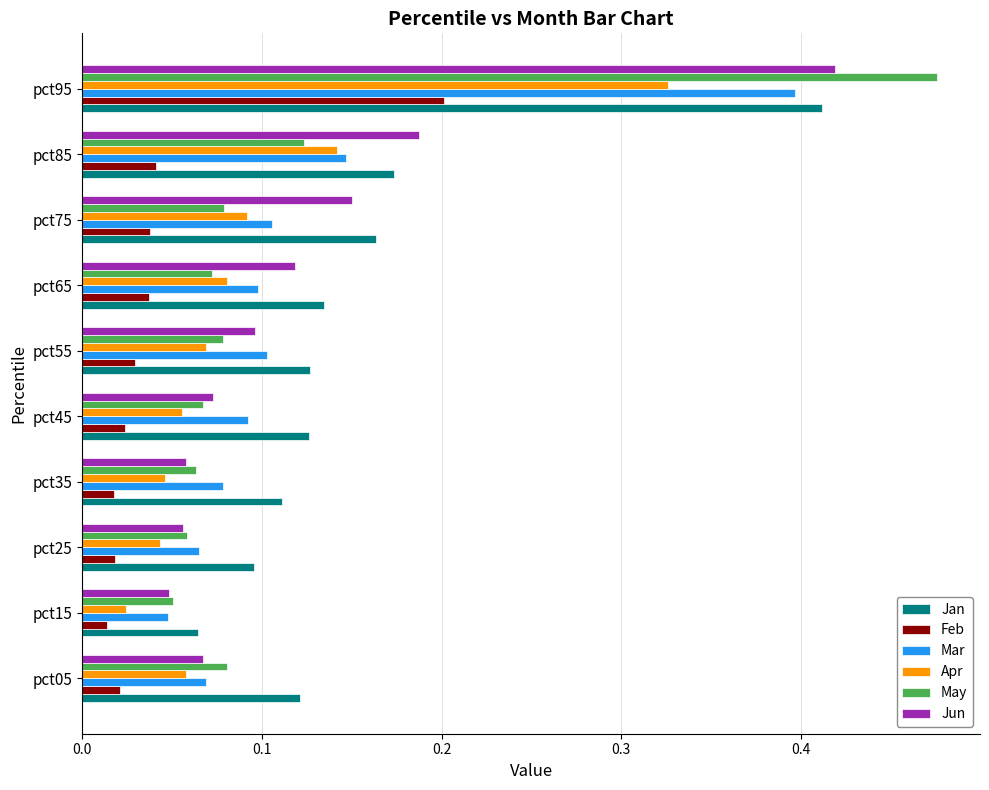

What is the sum of all Jun values?

1.3